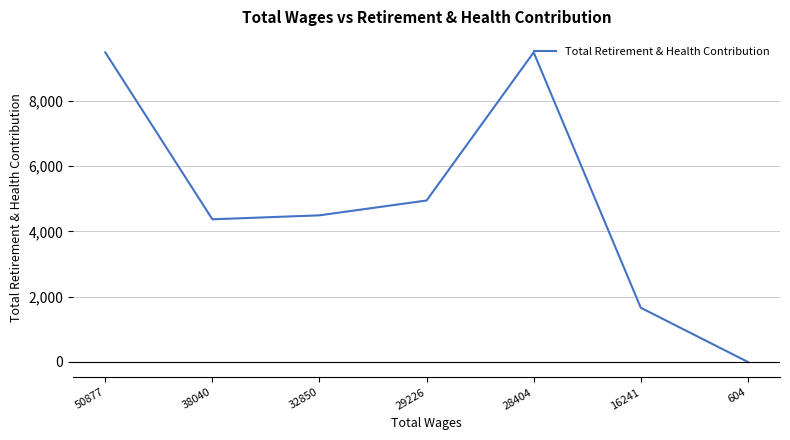

Which has a higher value, 16241 or 50877?

50877